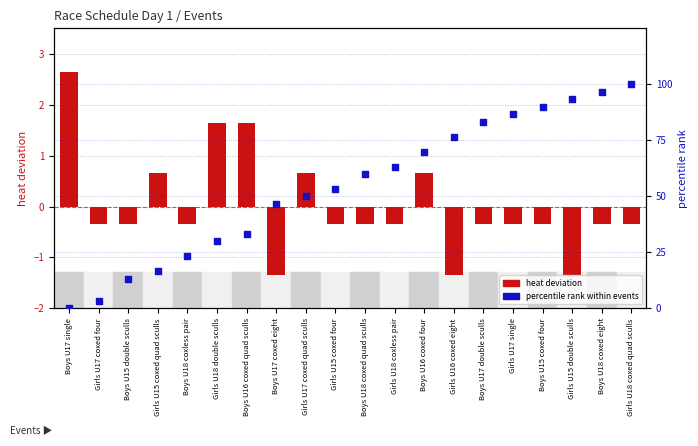

Which series has the largest Y range (max minus min)?

percentile rank within events